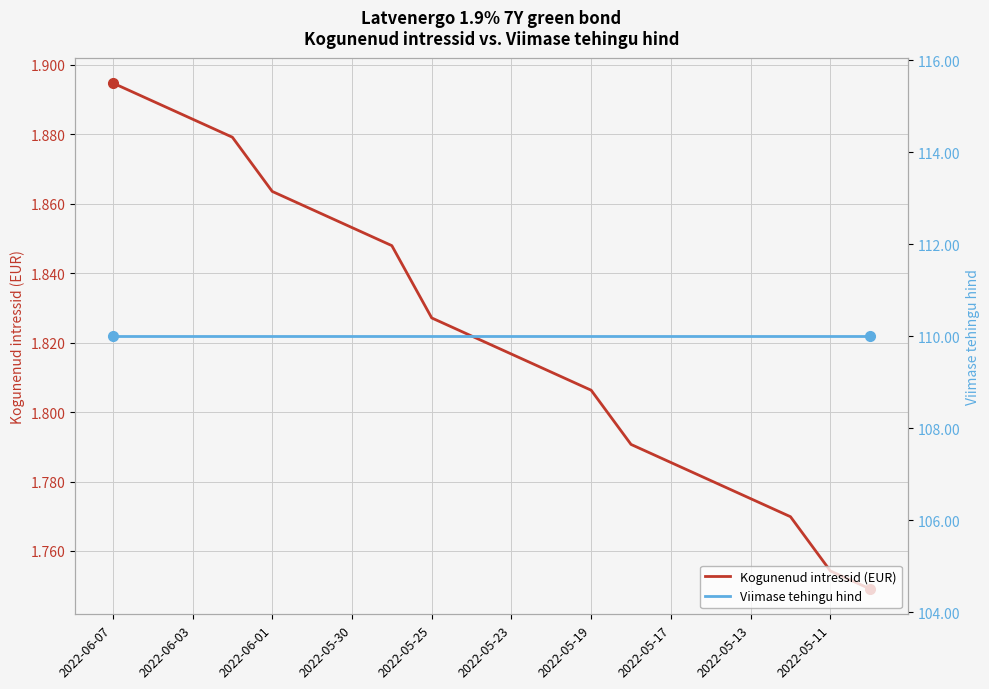

Reading right to left, list all the values displayed in this chart.

Kogunenud intressid (EUR): 1.7	1.8	1.8	1.8	1.8	1.8	1.8	1.8	1.8	1.8	1.8	1.8	1.8	1.9	1.9	1.9	1.9	1.9	1.9	1.9
Viimase tehingu hind: 110.0	110.0	110.0	110.0	110.0	110.0	110.0	110.0	110.0	110.0	110.0	110.0	110.0	110.0	110.0	110.0	110.0	110.0	110.0	110.0